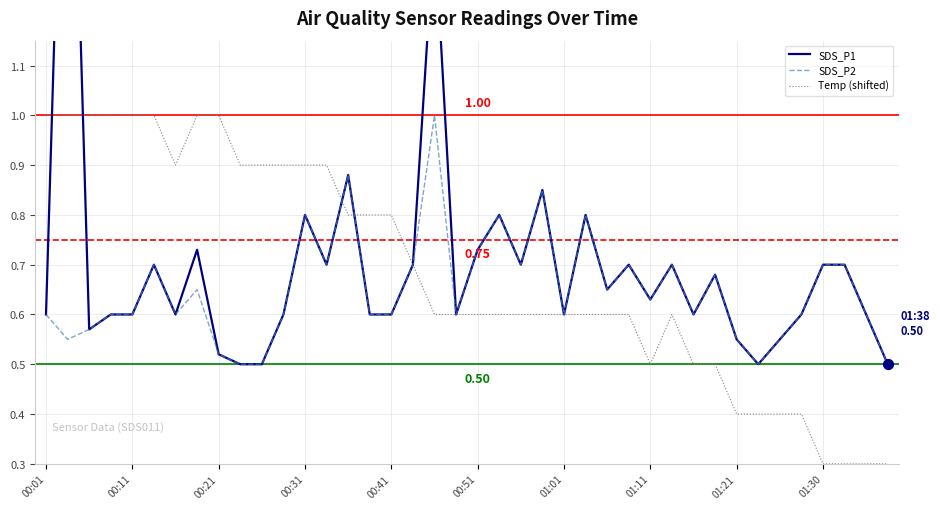

Which series reaches the minimum Y coordinate?

Temp (shifted)